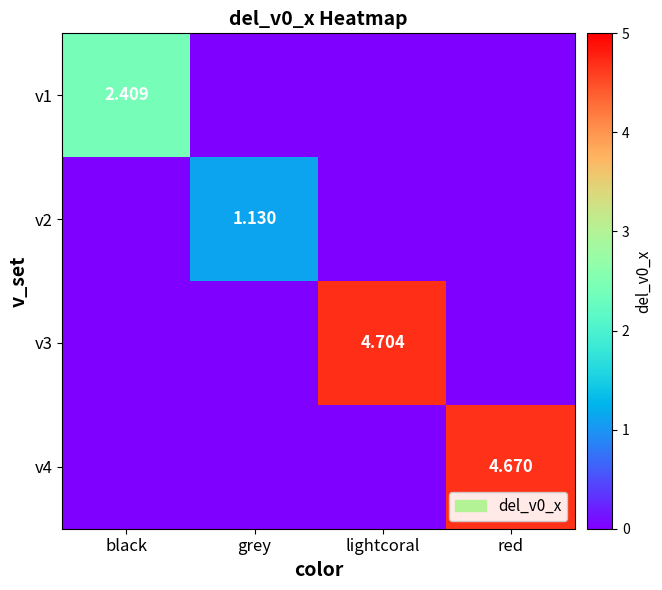

The value of v3 at lightcoral is 1.6. True or false?

False